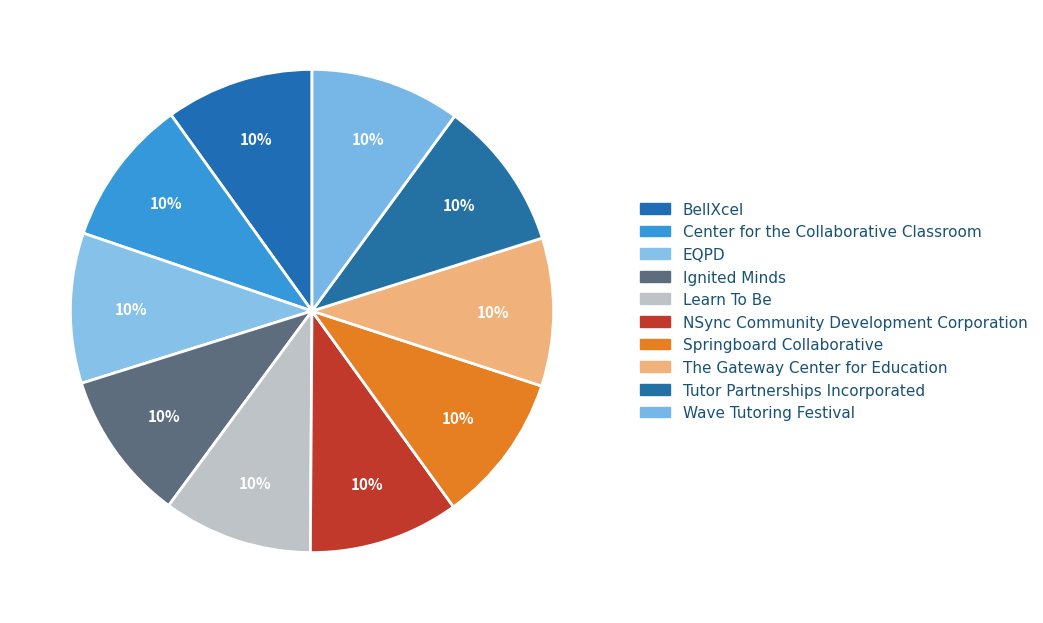

How much of the chart is everything except Tutor Partnerships Incorporated?

89.9%